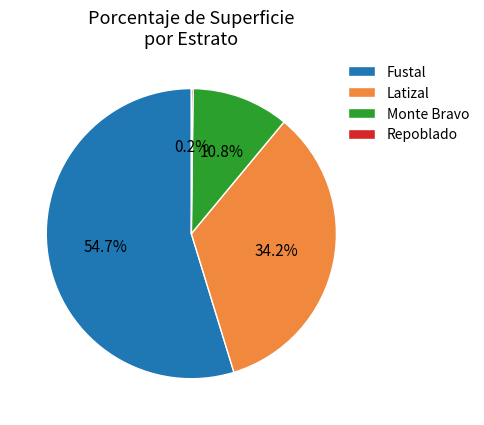

What percentage is the Fustal slice, to the nearest percent?

55%